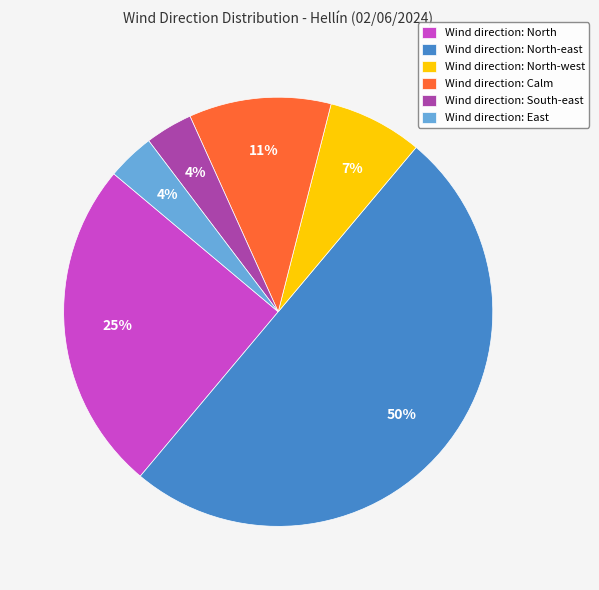

Does Wind direction: South-east represent more than half of the total?

No